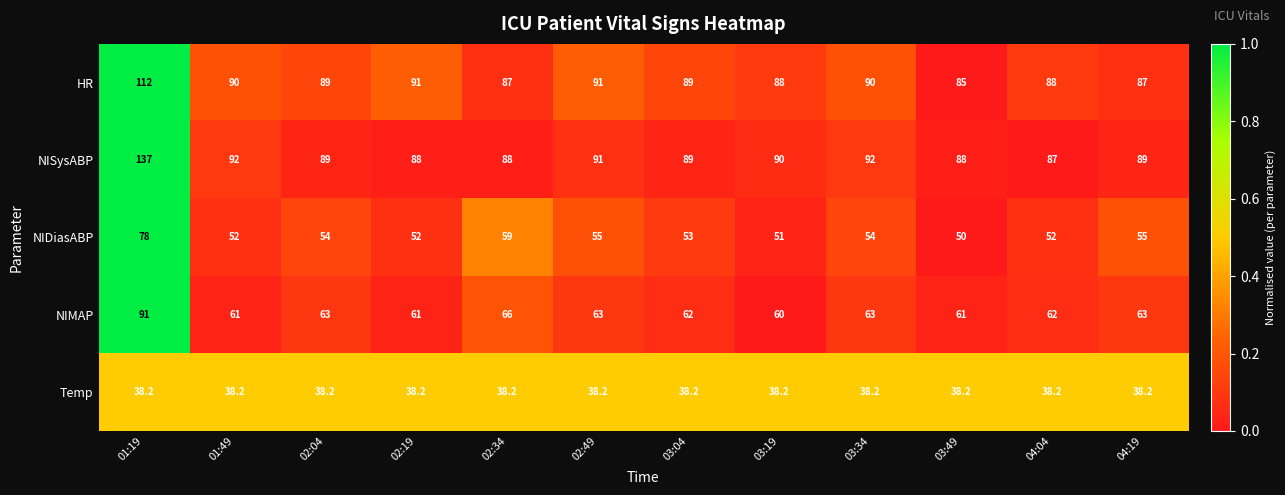

What is the total value across all series at 01:49?

333.2